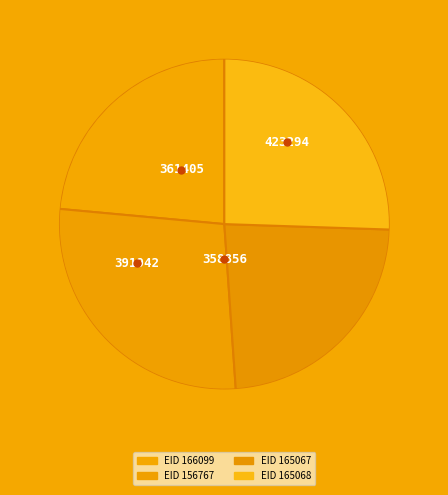

Do EID 156767 and EID 165068 together represent more than half of the pie?

Yes